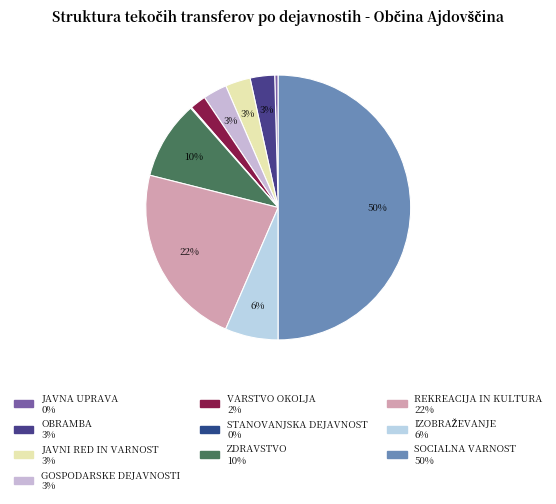

Does any single category account for the majority?

No